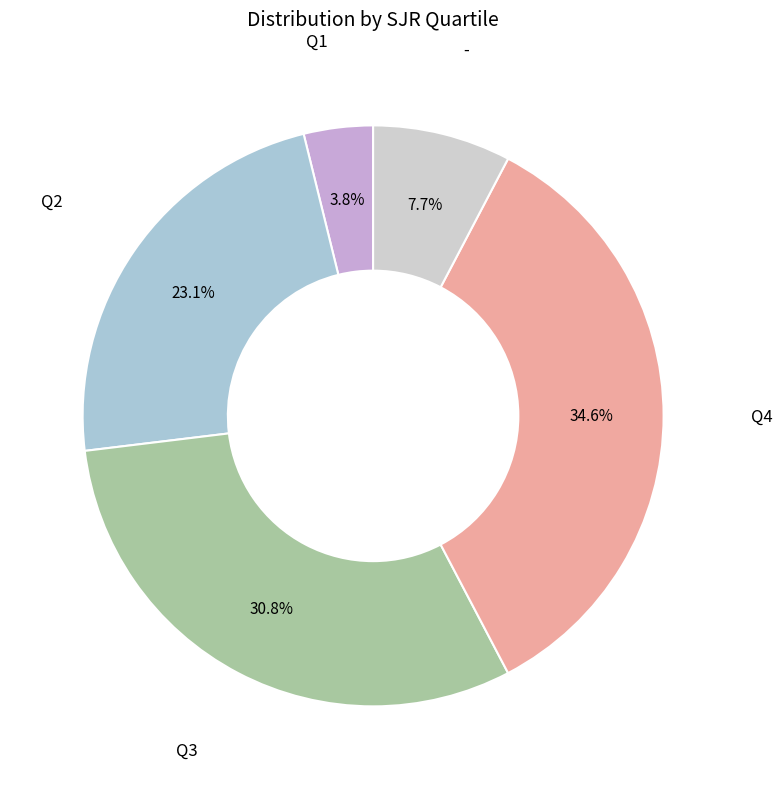

Is there any slice that represents more than half of the pie?

No